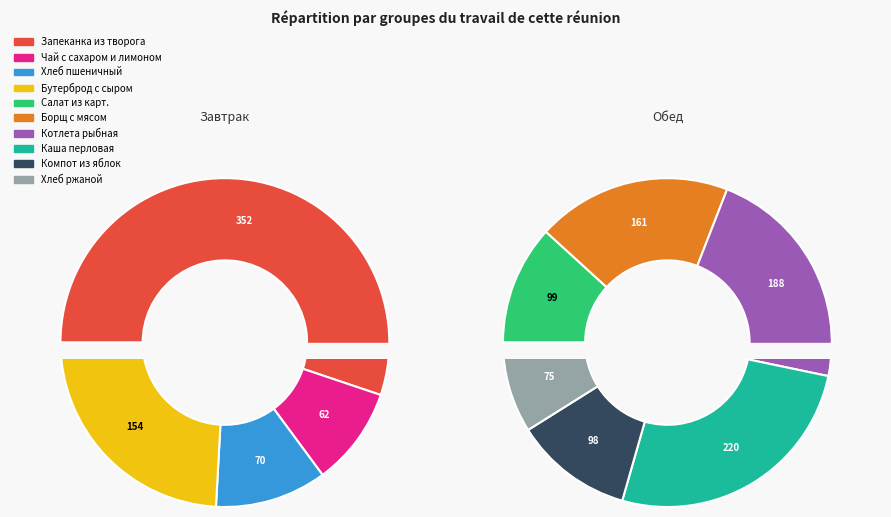

Rank the categories by value from lowest to highest.

Чай с сахаром и лимоном, Хлеб пшеничный, Хлеб ржаной, Компот из яблок, Салат из карт., Бутерброд с сыром, Борщ с мясом, Котлета рыбная, Каша перловая, Запеканка из творога